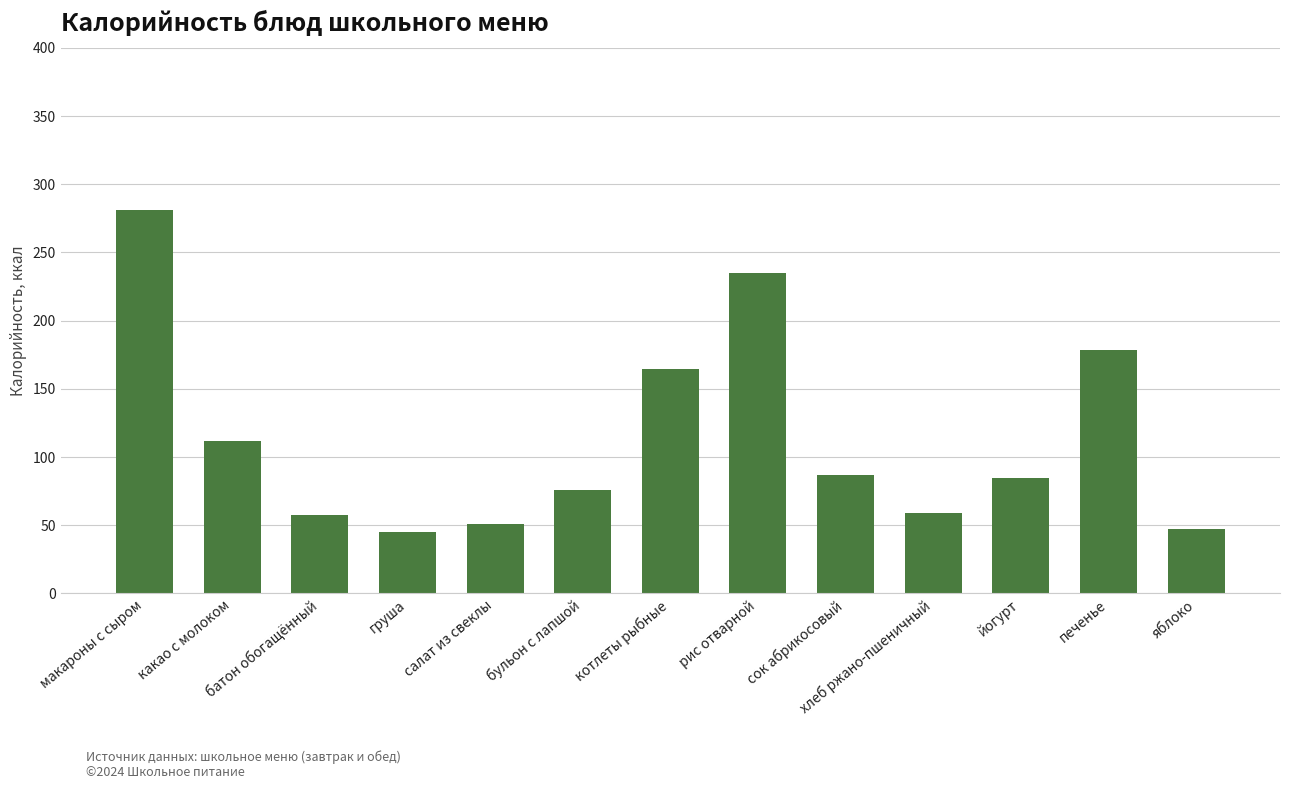

What is the smallest value displayed?

45.0